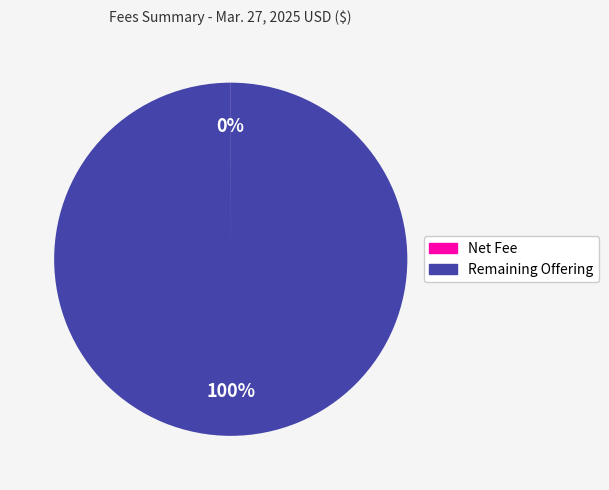

To the nearest percent, what is the difference between the largest and smallest slice percentages?

100%